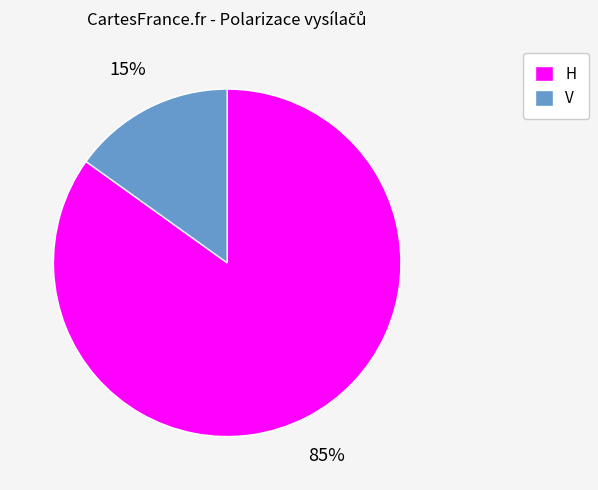

What is the largest slice in the pie chart?

H